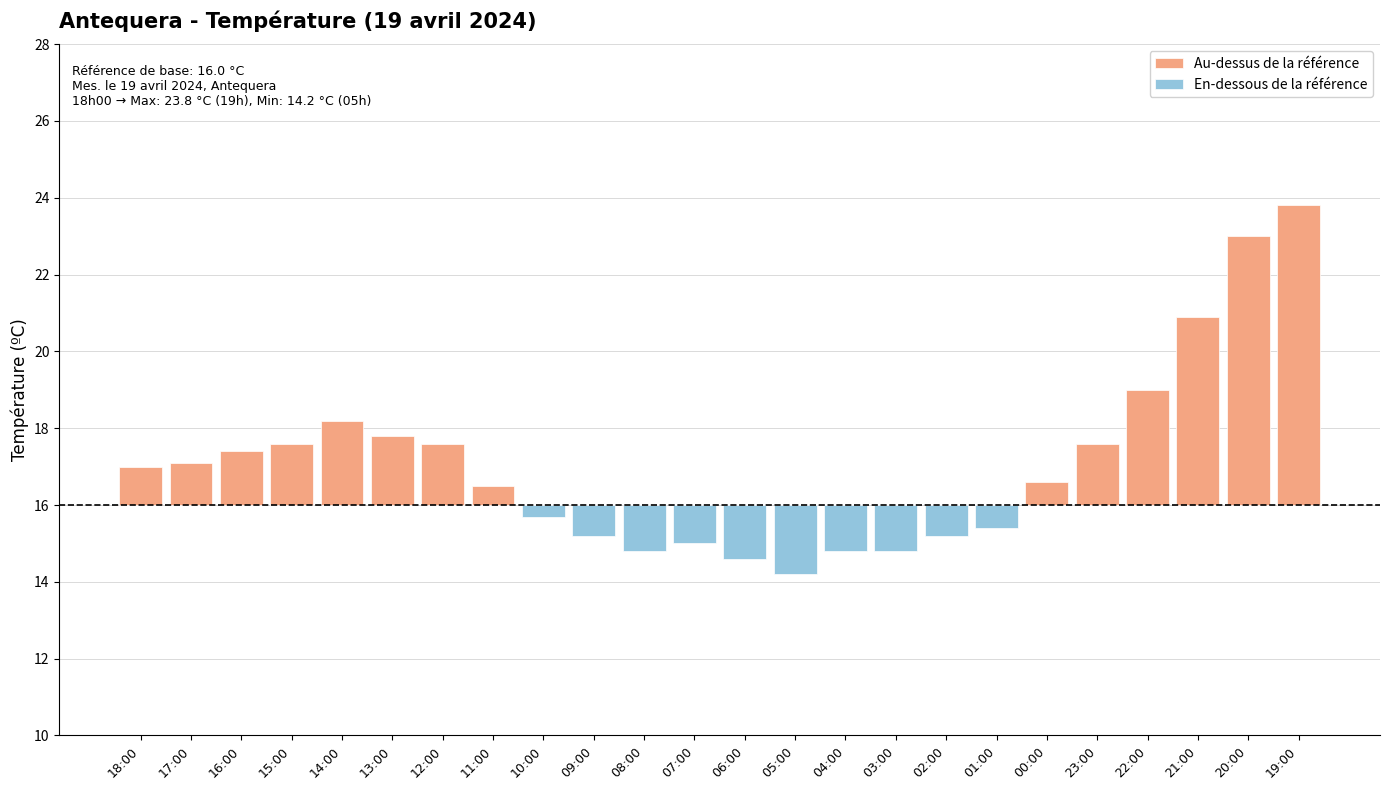

True or false: the data shows 18.2 at 14:00.

True